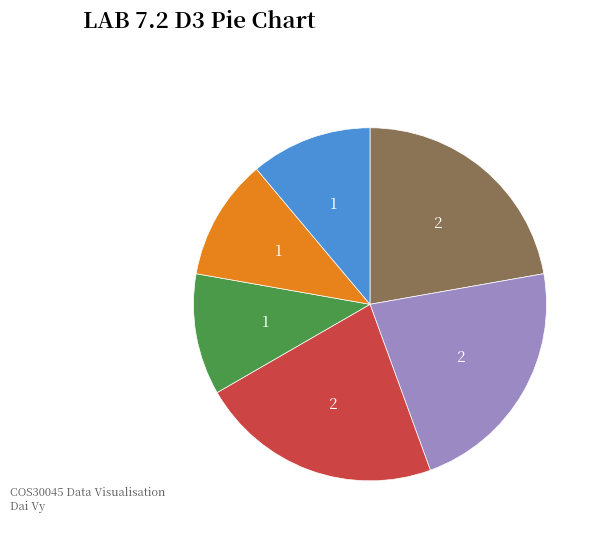

Is there any slice that represents more than half of the pie?

No